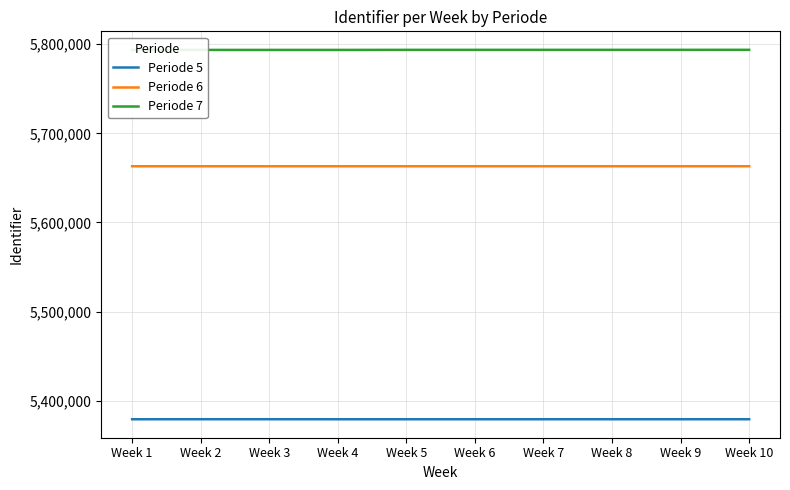

What is the sum of the Periode 5 values at Week 9 and Week 4?

10758289